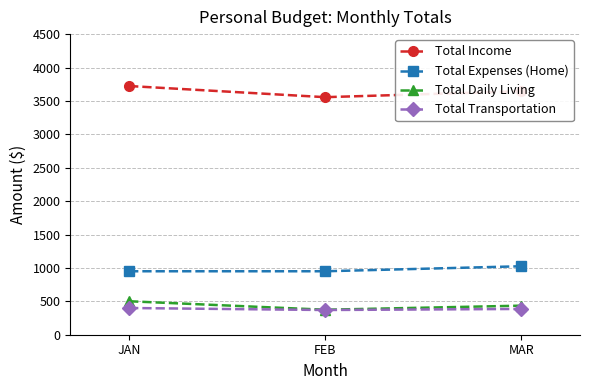

At which label does Total Daily Living reach its peak?

JAN